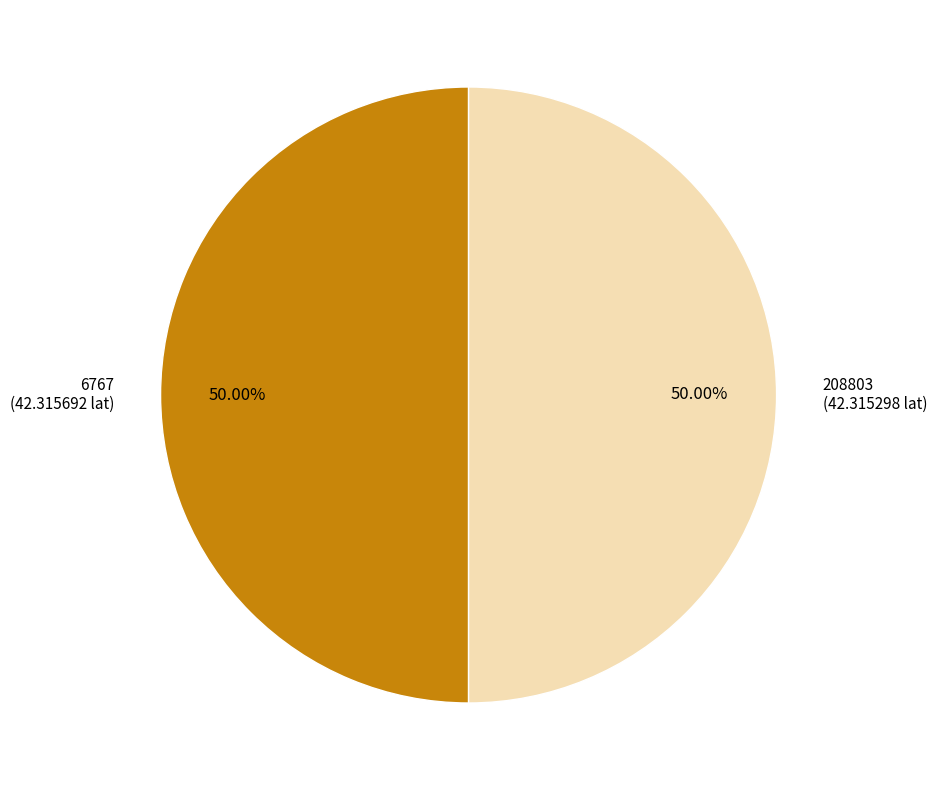

Is the sum of 208803 and 6767 greater than half?

Yes